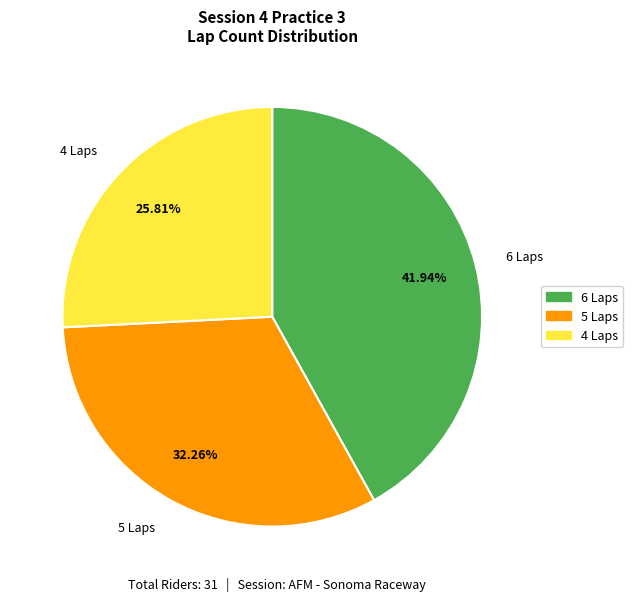

Which slice is the largest?

6 Laps